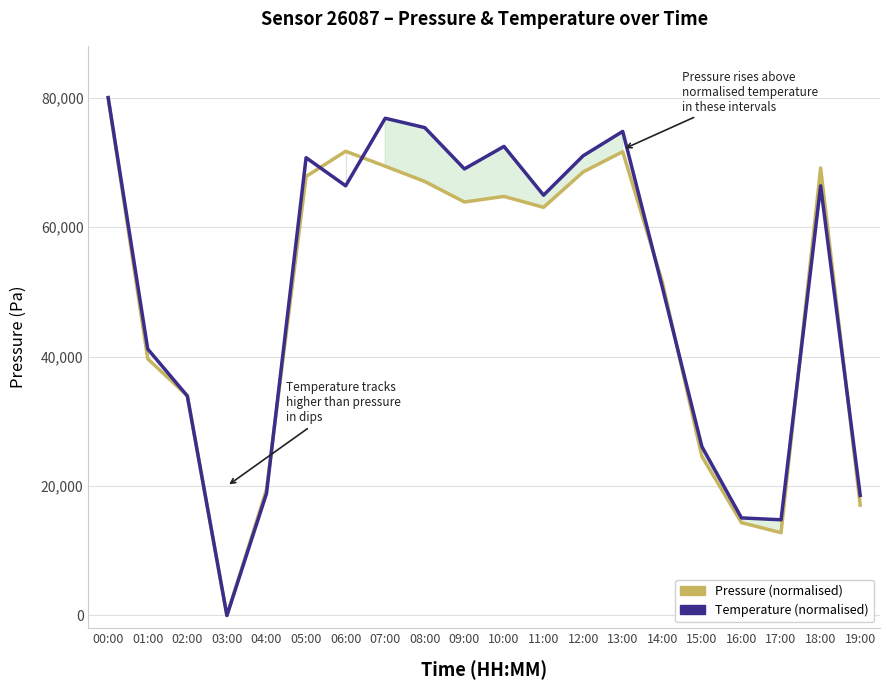

Which has a higher value, 12:00 or 13:00?

13:00